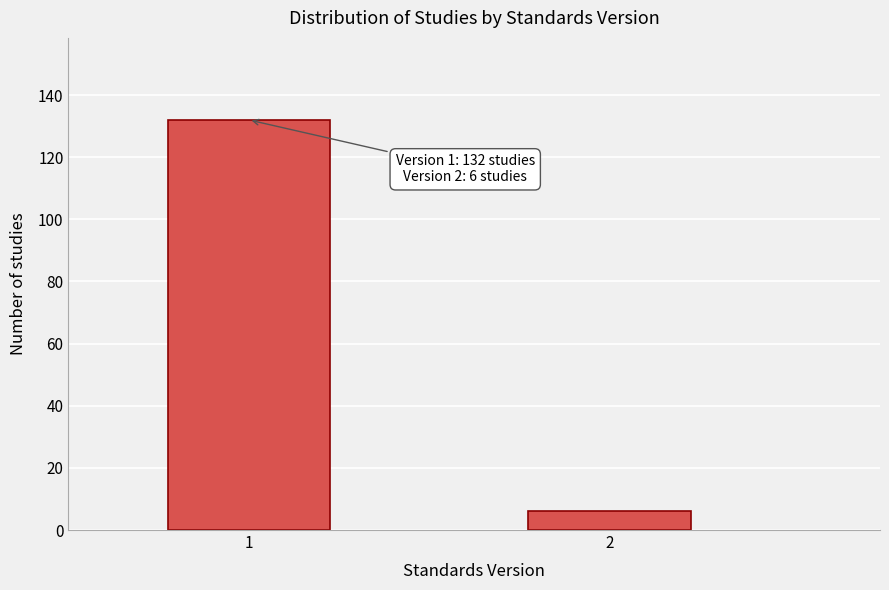

Reading left to right, what are all the values shown in this chart?

132	6